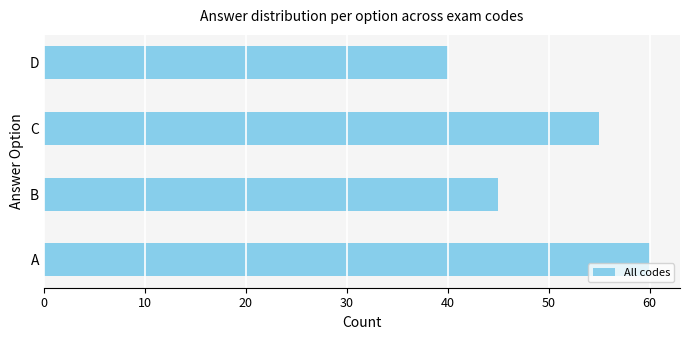

The chart shows a value of 55 at C. True or false?

True